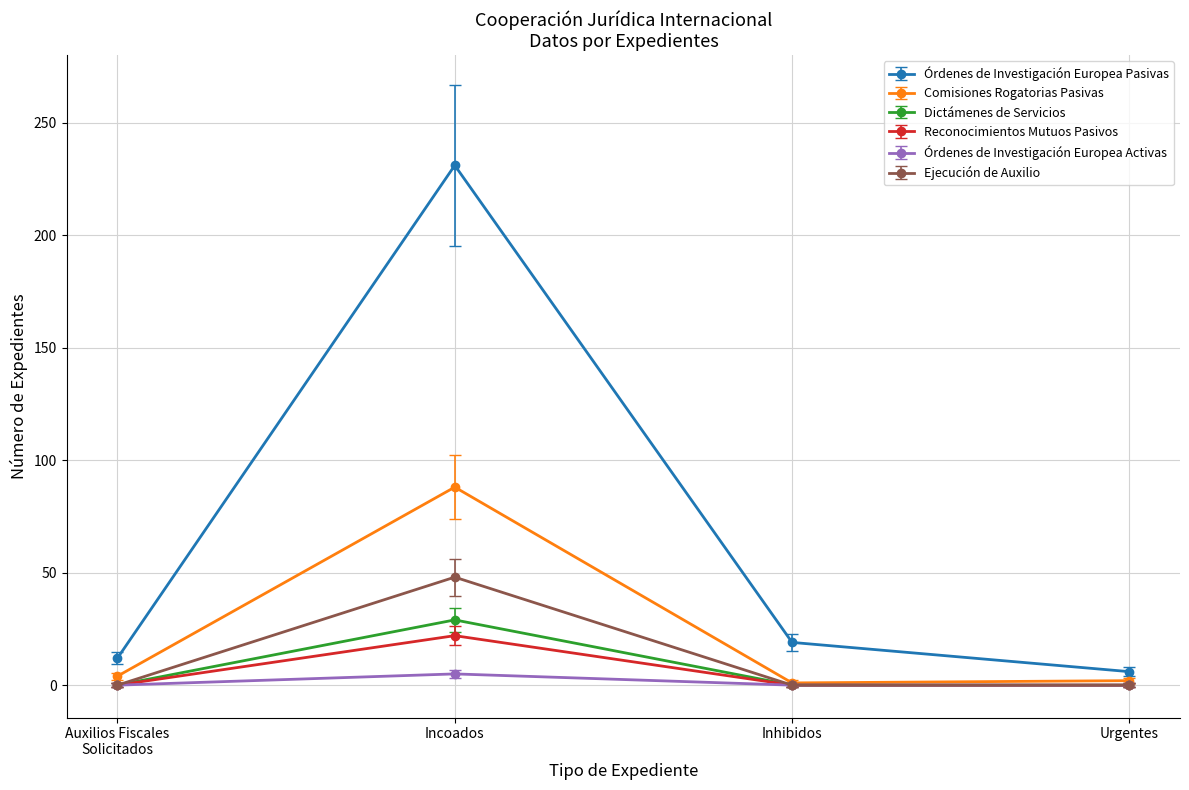

List the series in order of their peak value, highest first.

Órdenes de Investigación Europea Pasivas, Comisiones Rogatorias Pasivas, Ejecución de Auxilio, Dictámenes de Servicios, Reconocimientos Mutuos Pasivos, Órdenes de Investigación Europea Activas